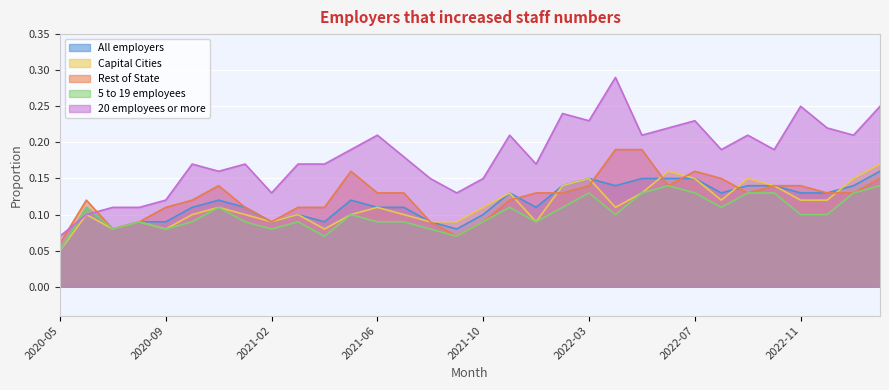

Which series has the largest total across all categories?

20 employees or more